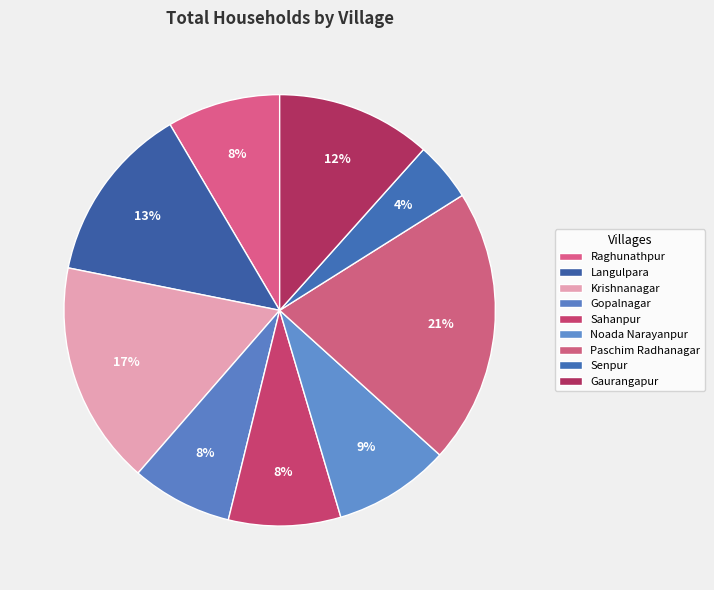

How many segments does this pie chart have?

9